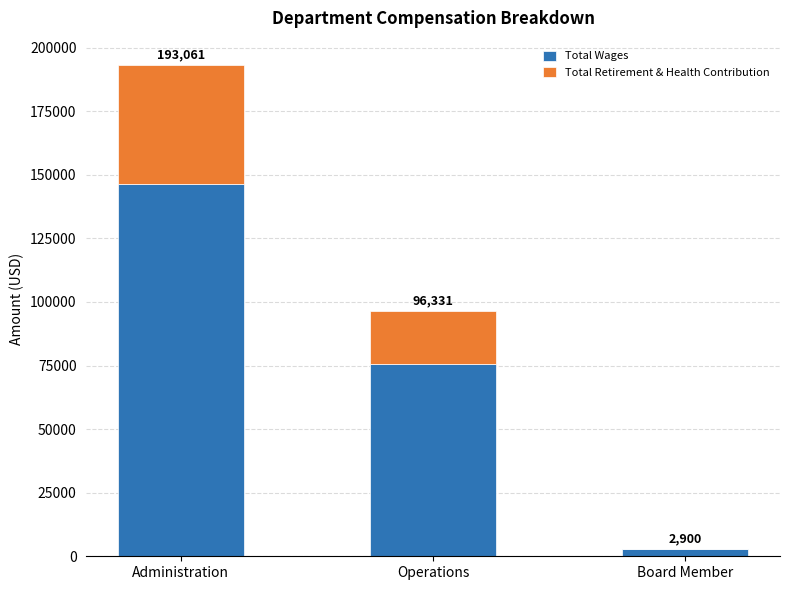

What are all the series names shown in the legend?

Total Wages, Total Retirement & Health Contribution